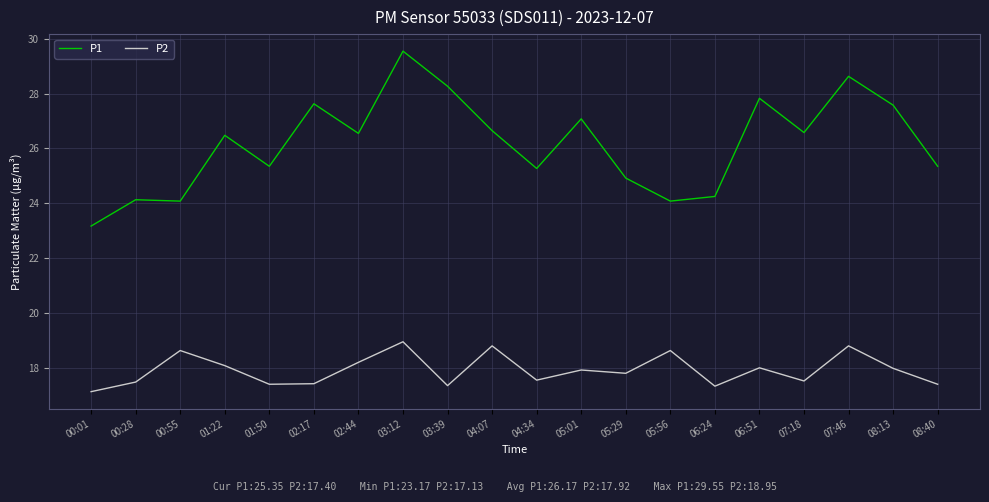

Rank the series at 01:50 from highest to lowest value.

P1, P2